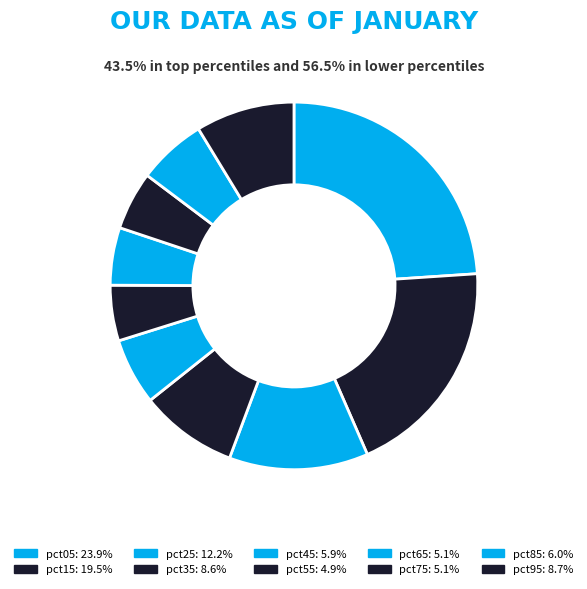

Count the number of slices in the pie.

10